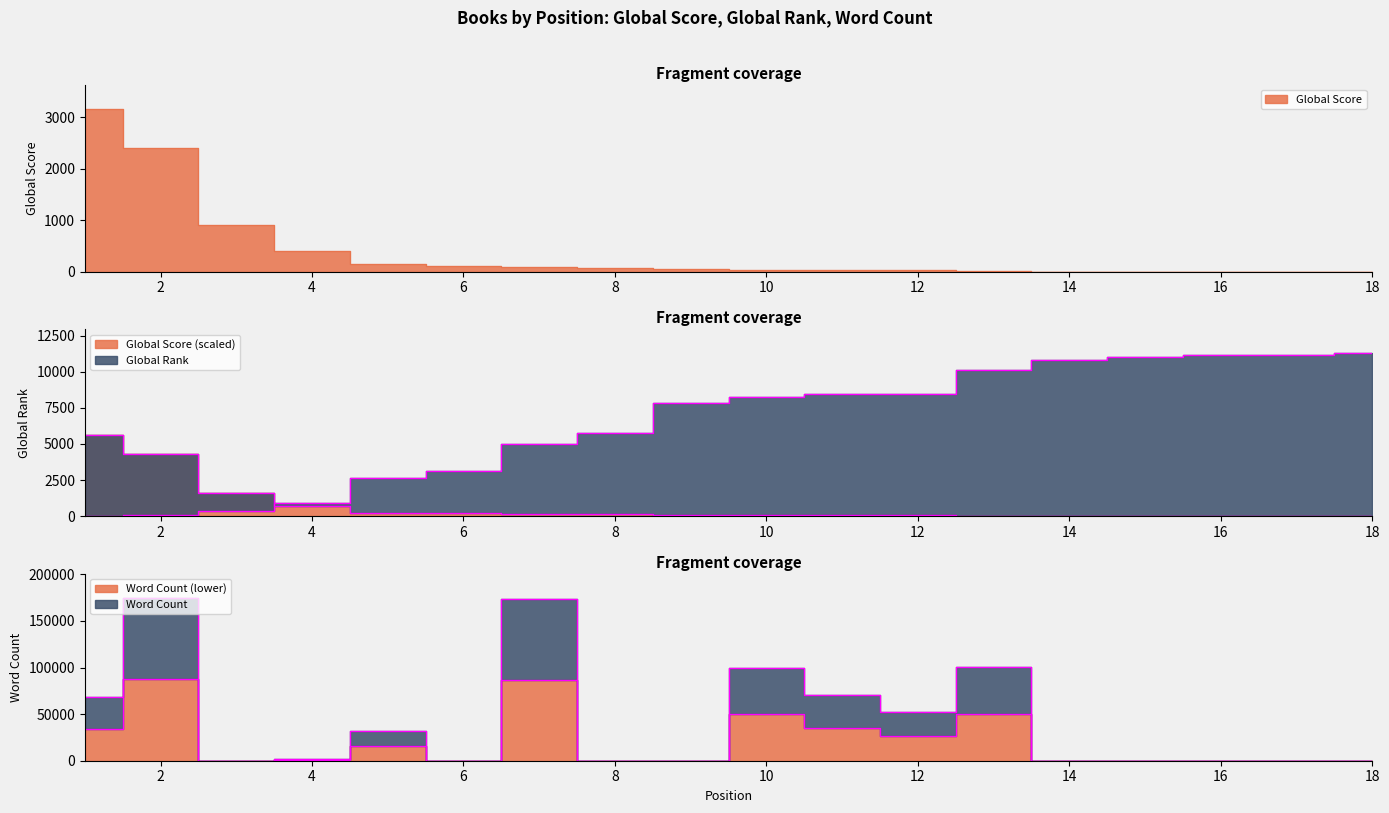

The Global Score series shows 681.4 at 2. True or false?

False